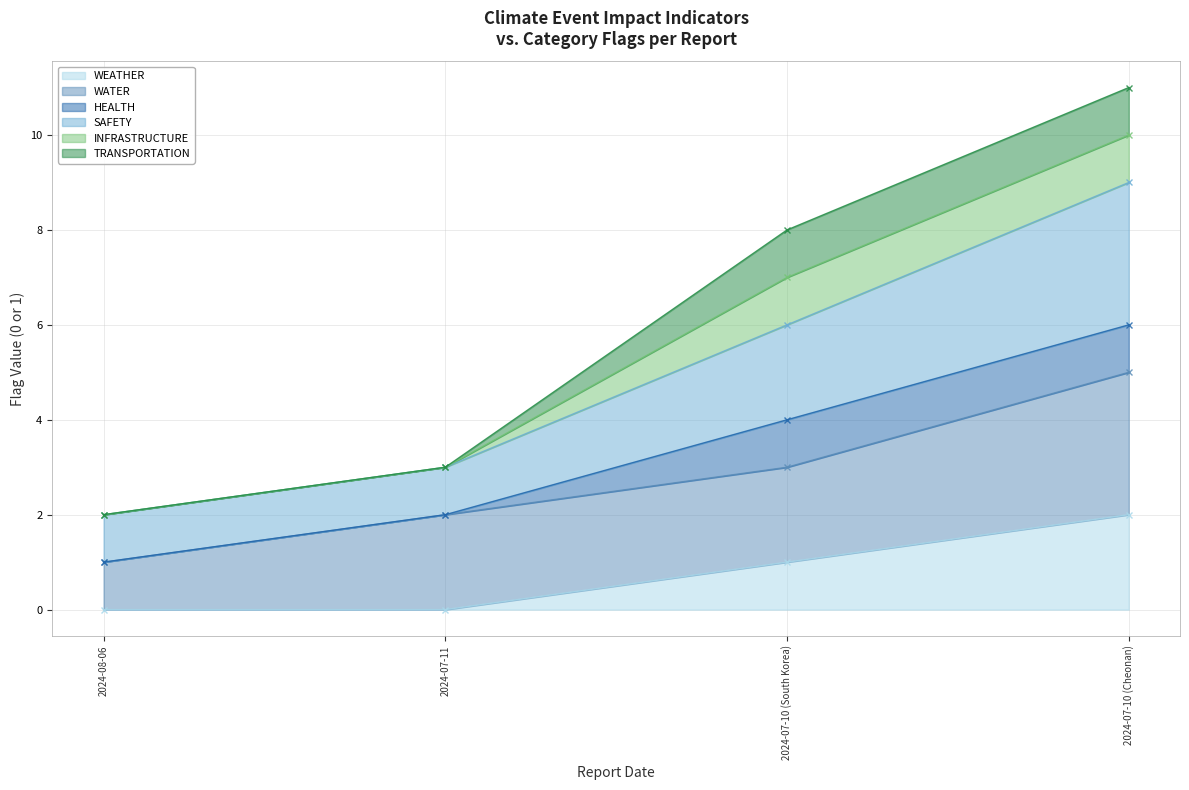

What is the total value across all series at 2024-08-06?

8